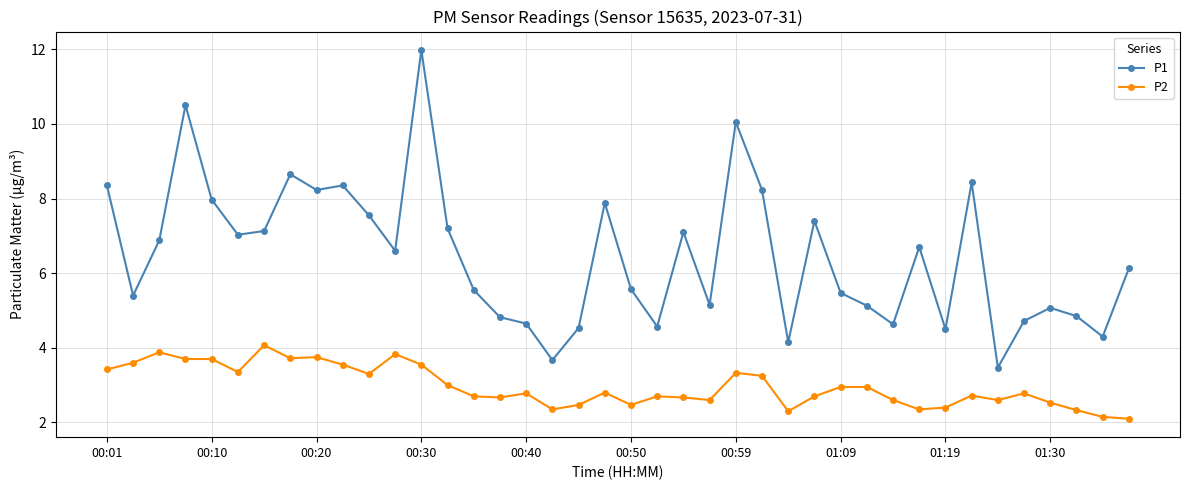

List the series in order of their peak value, lowest first.

P2, P1